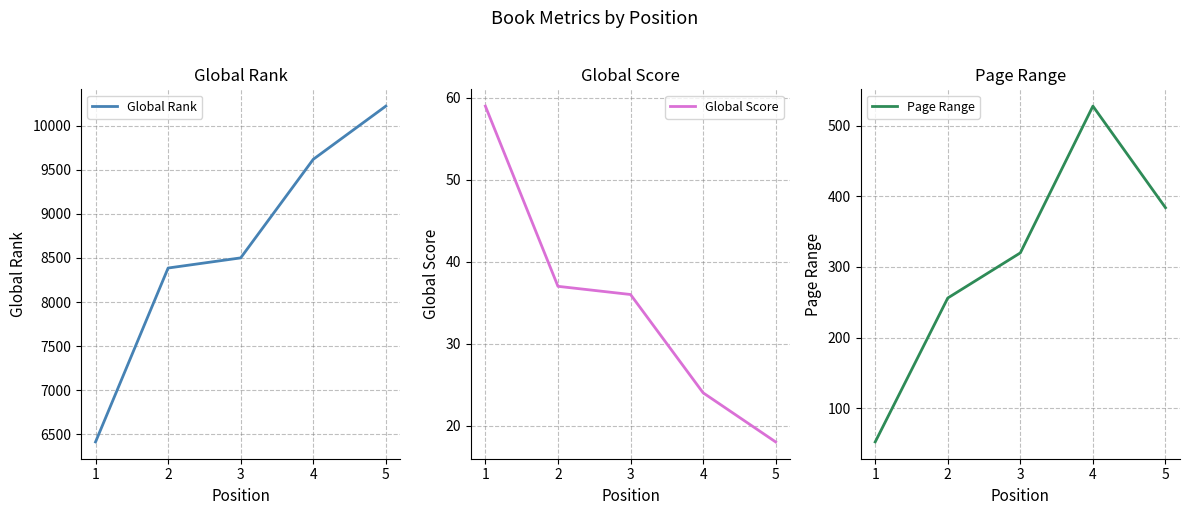

What is the approximate value of Global Rank at 2, to the nearest 100?

8400